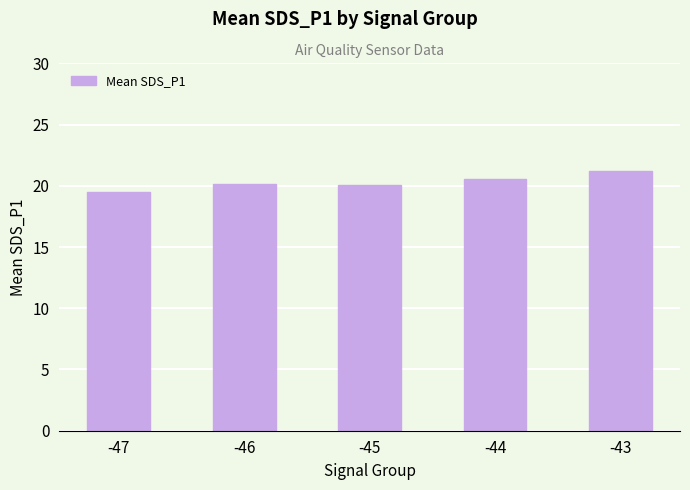

What is the value of the 1st bar from the left?

19.5